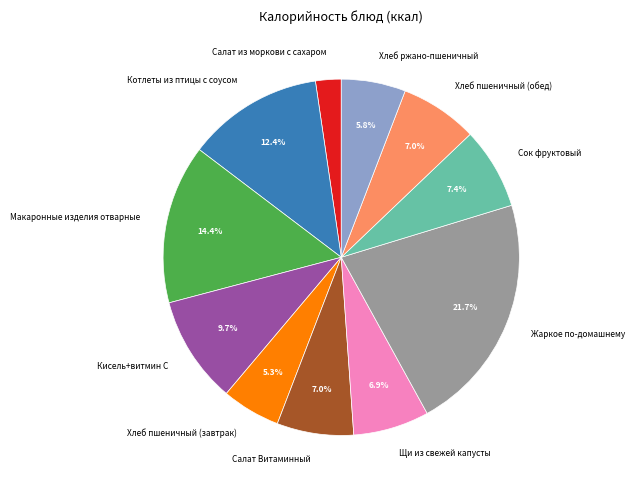

What is the total percentage of Кисель+витмин С and Хлеб пшеничный (завтрак)?

15.0%